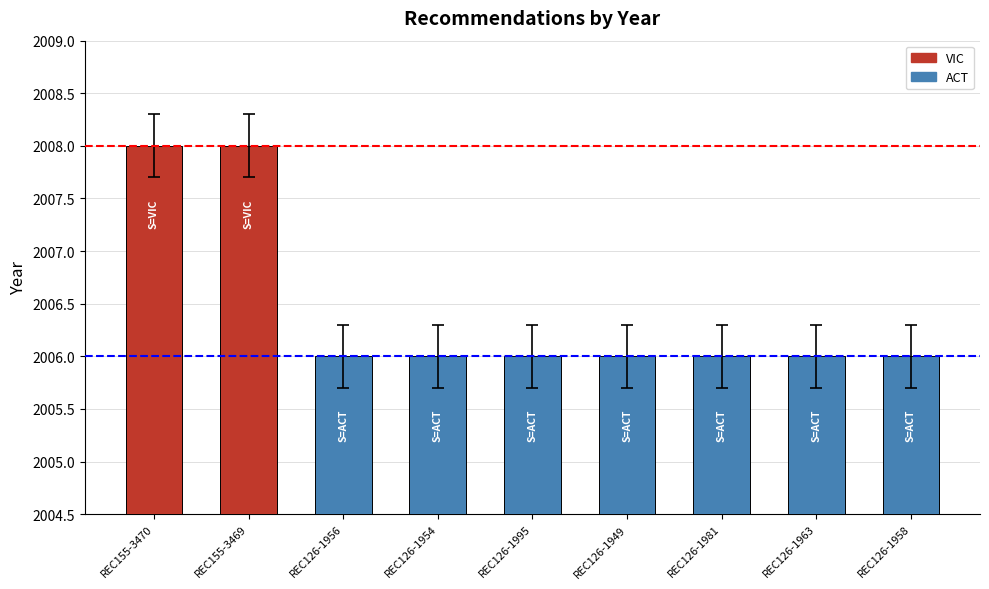

What is the greatest value displayed?

2008